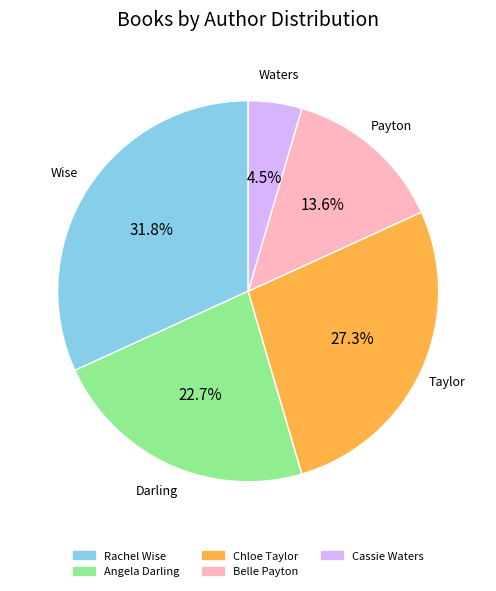

What is the total percentage of Chloe Taylor and Belle Payton?

40.9%